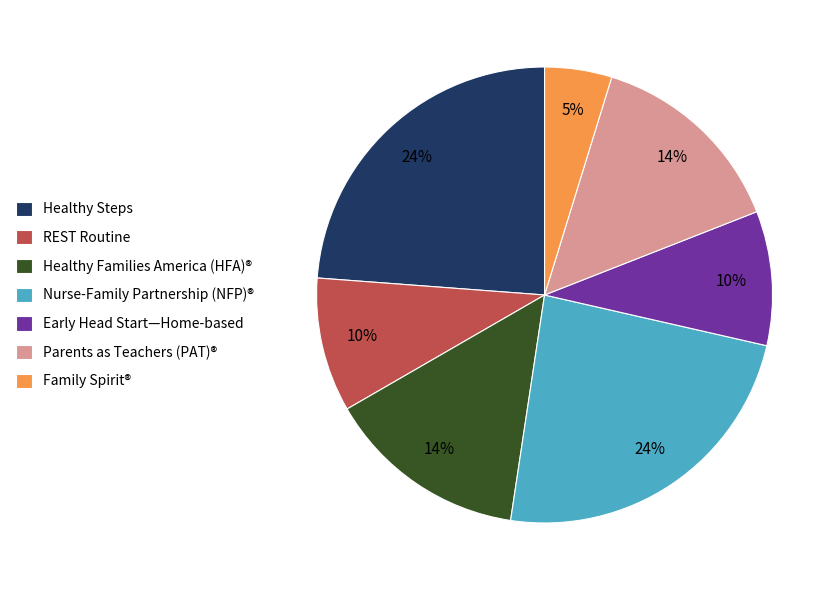

Is the sum of Early Head Start—Home-based and REST Routine greater than half?

No